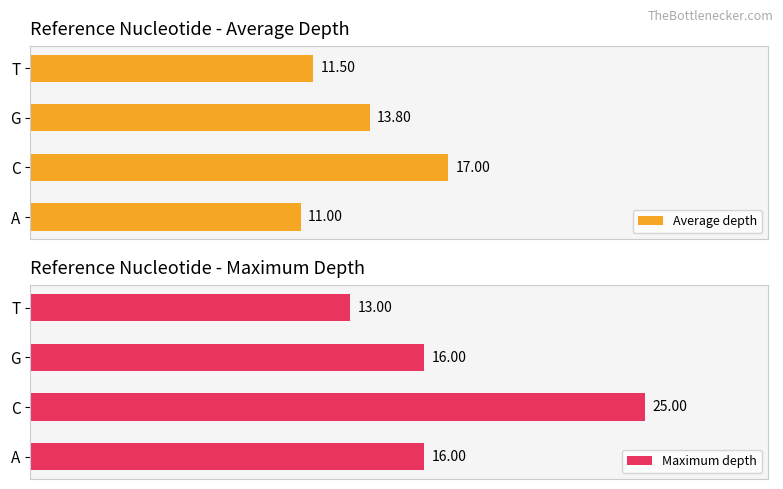

What is the smallest value displayed?

11.0